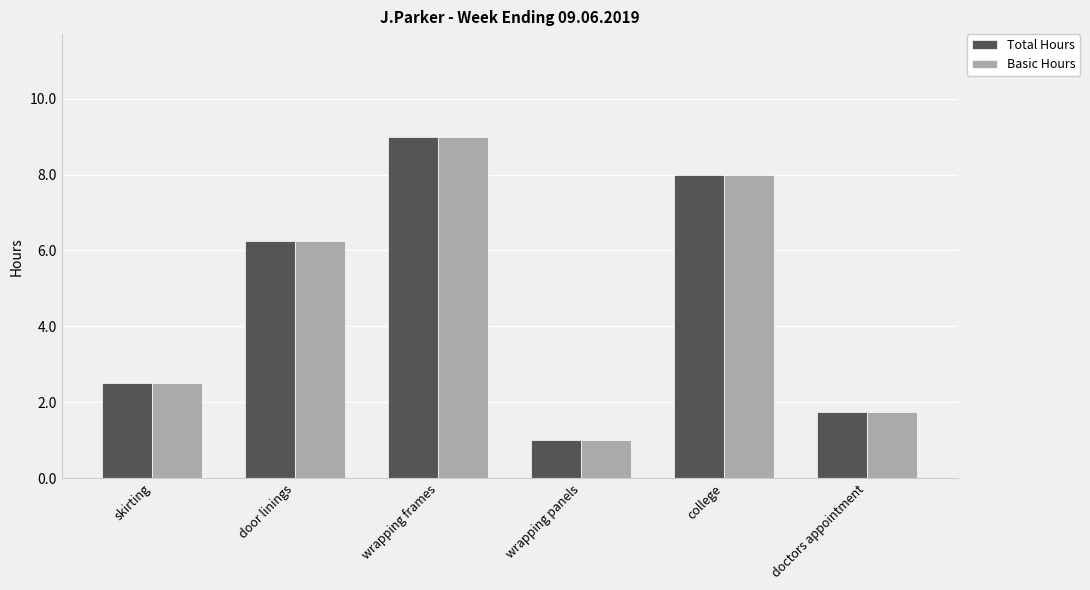

Rank the categories by Total Hours value from highest to lowest.

wrapping frames, college, door linings, skirting, doctors appointment, wrapping panels